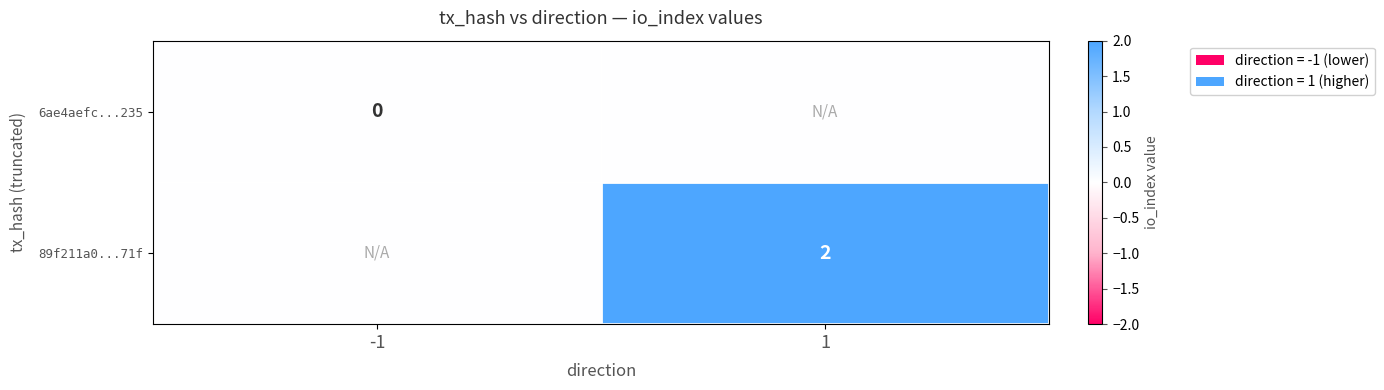

What is the difference between the highest and lowest values at 1?

2